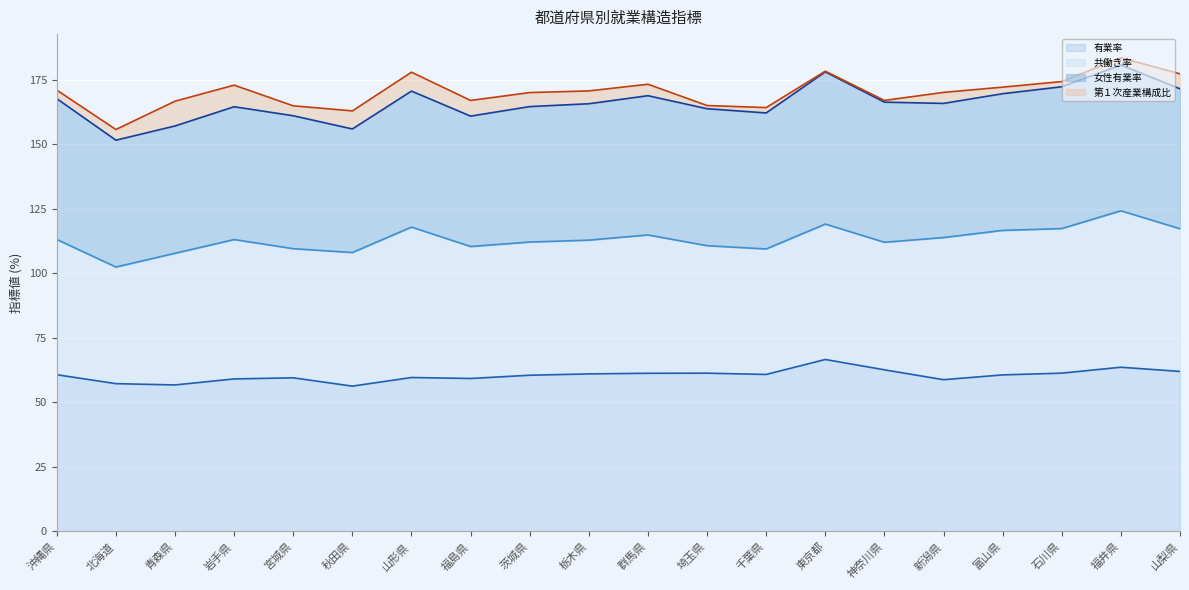

What are all the series names shown in the legend?

有業率 (line), 共働き率 (line), 女性有業率 (line), 第１次産業構成比 (line)